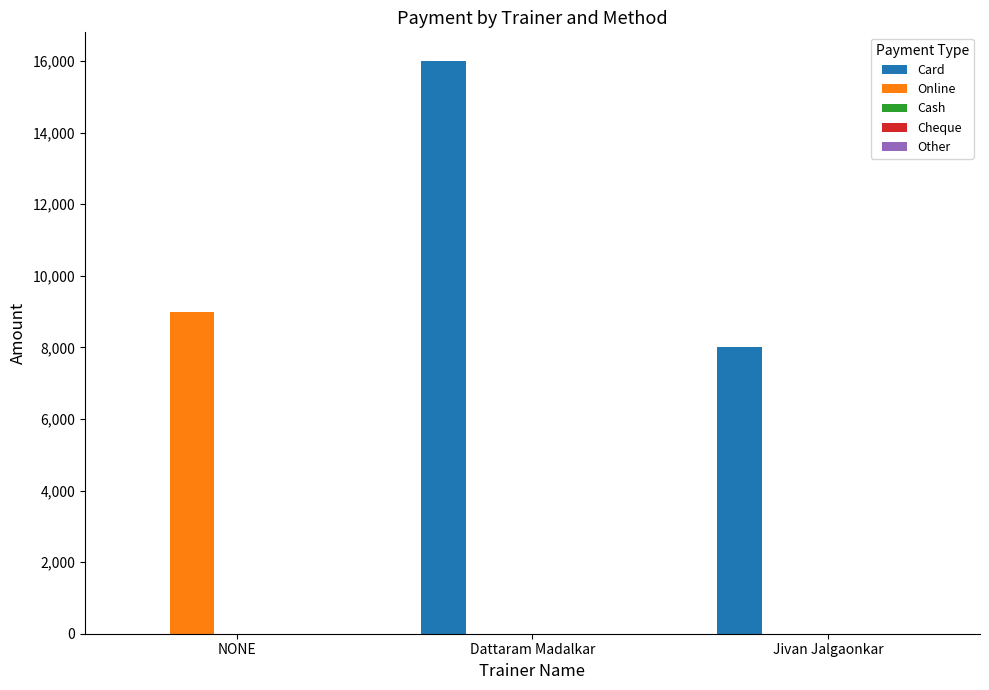

Which series has the largest total across all categories?

Card